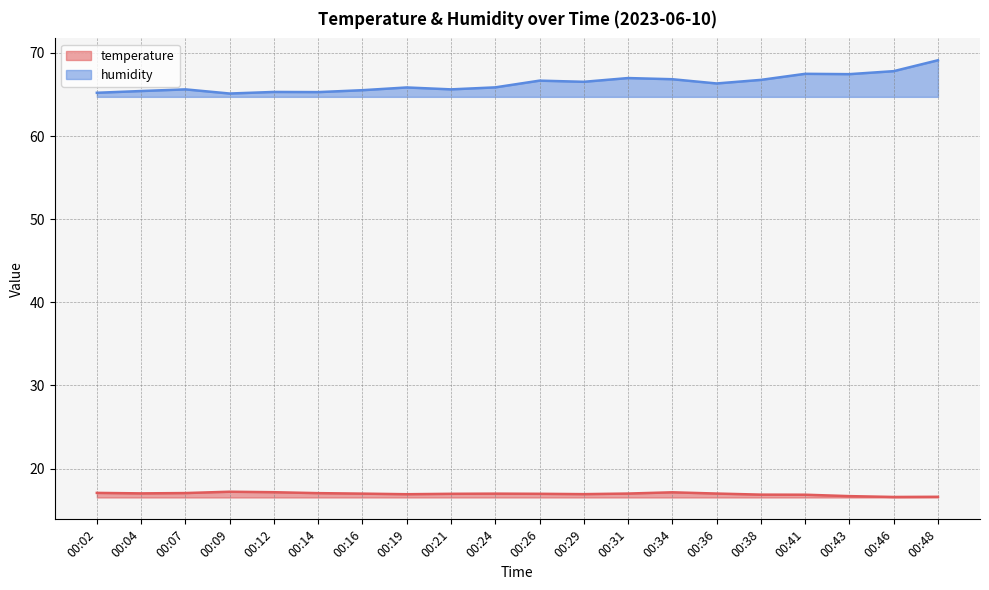

At which category is the sum across all series the highest?

00:48